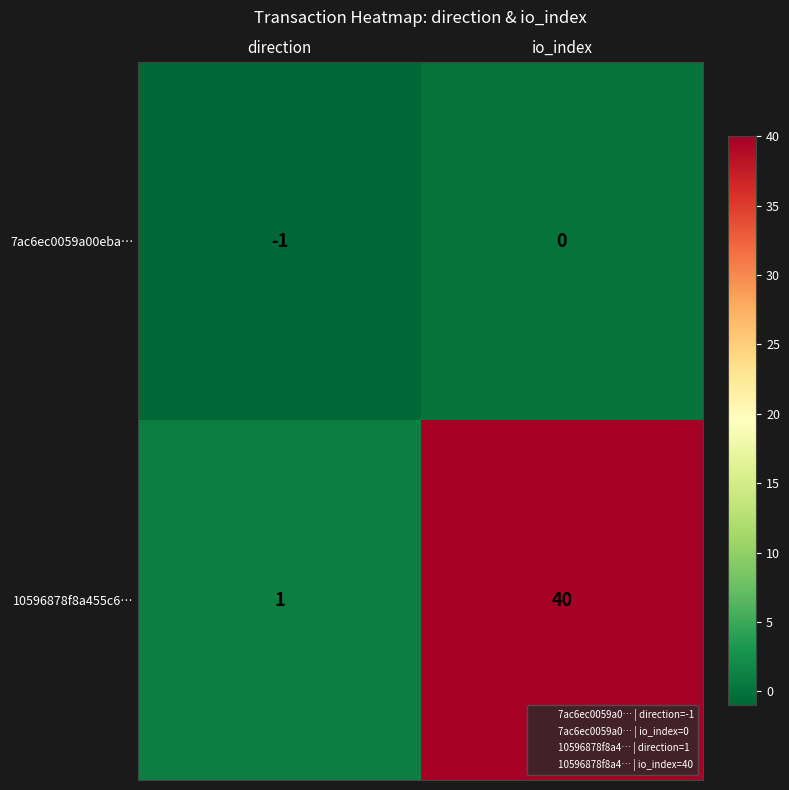

At which label is 7ac6ec0059a00eba… closest to 0?

io_index